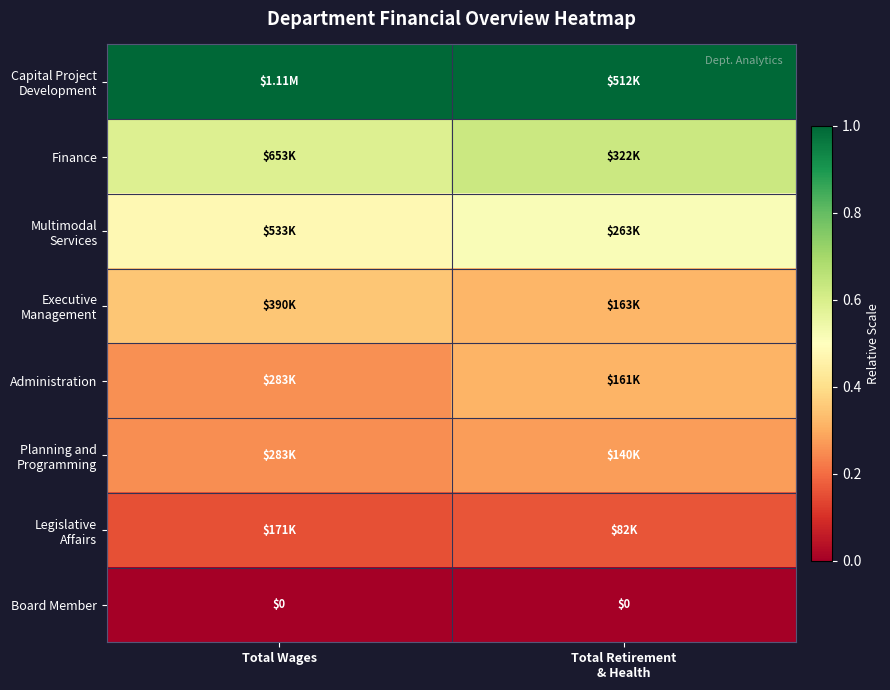

What is the maximum value shown in the chart?

1.0